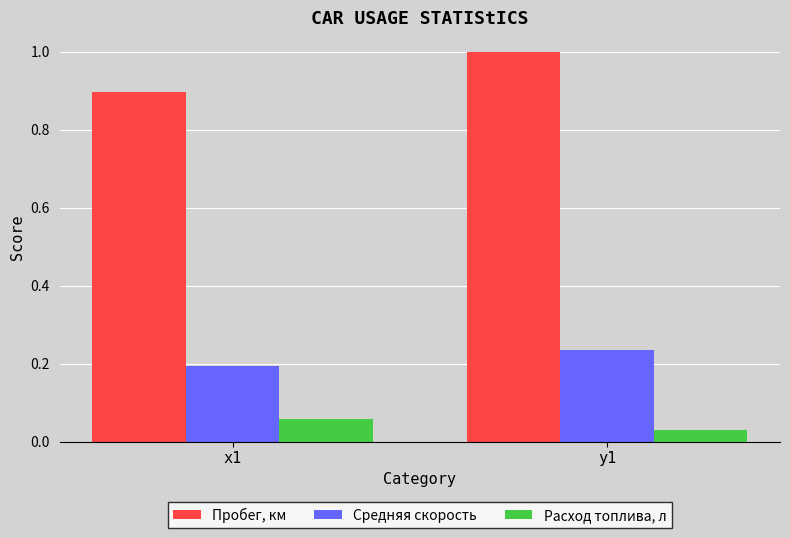

How many values in the Пробег, км series are below 1?

1